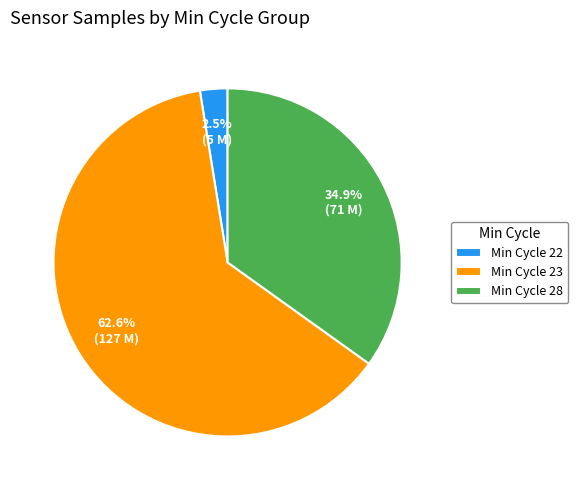

Between Min Cycle 23 and Min Cycle 22, which is larger?

Min Cycle 23